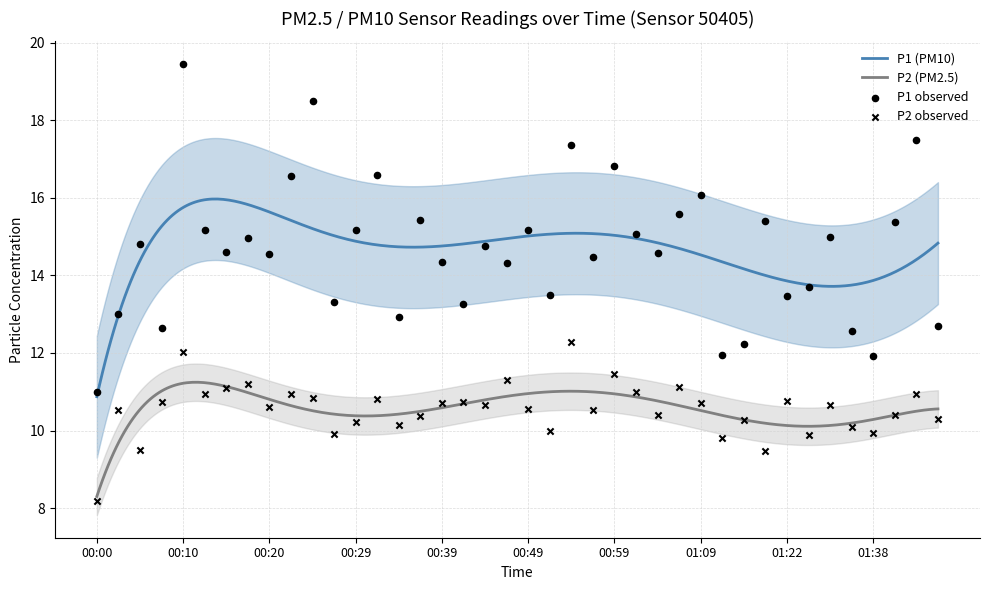

Which series reaches the minimum Y coordinate?

P2